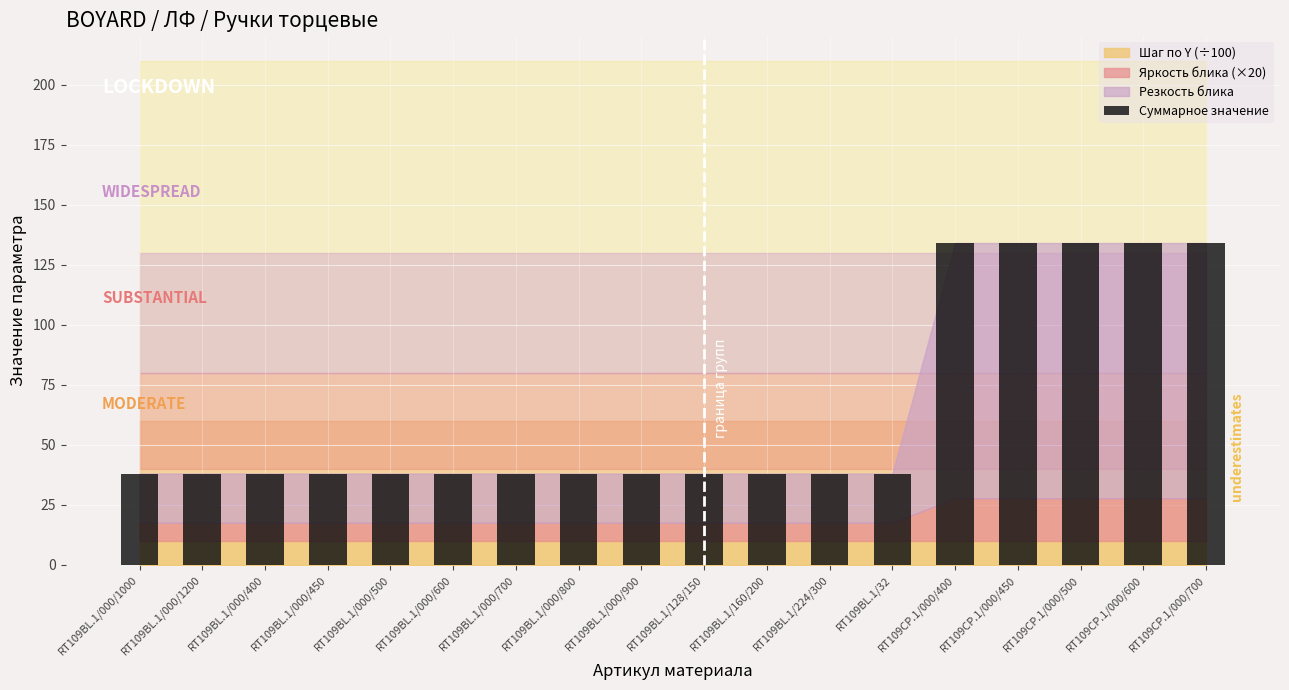

True or false: the data shows 38.1 at RT109BL.1/000/500.

True